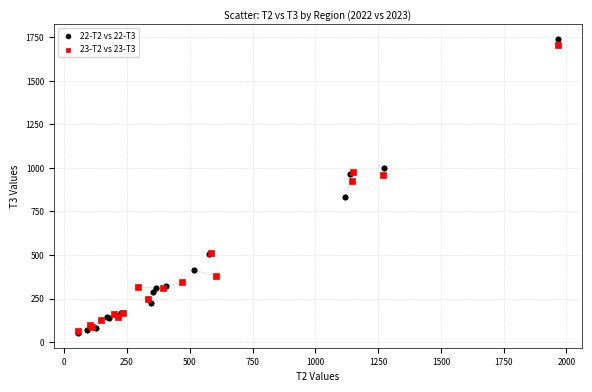

Which series has the largest Y range (max minus min)?

22-T2 vs 22-T3